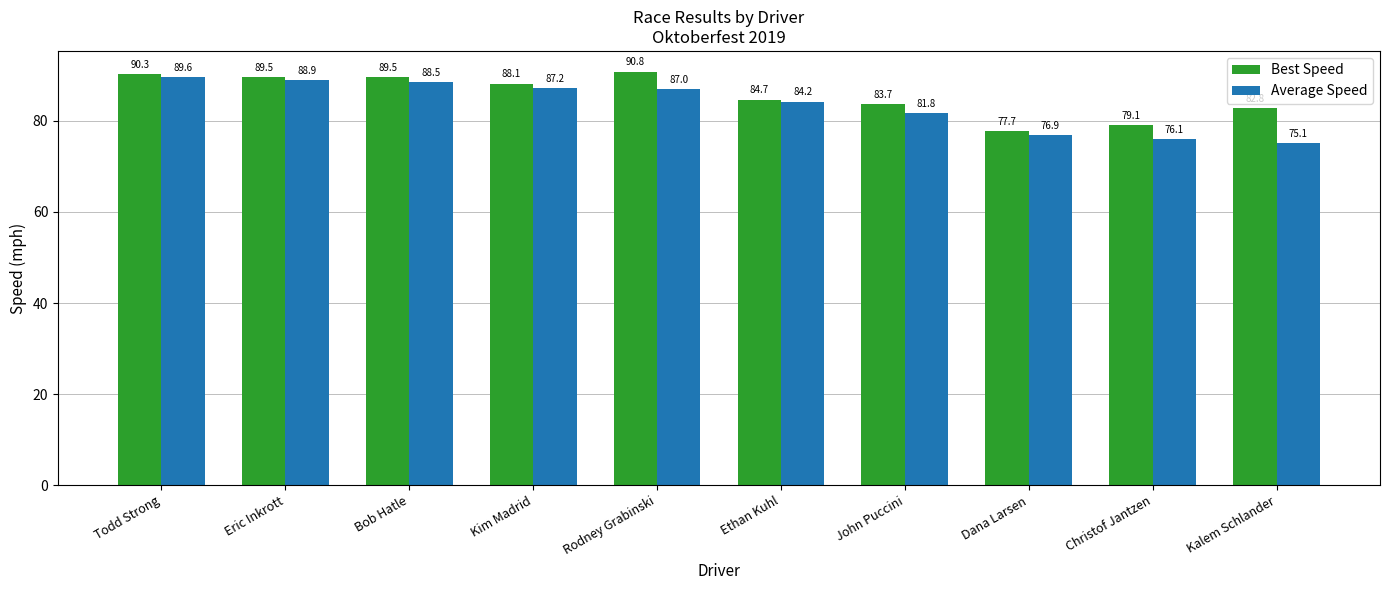

Which category has the highest value across all series?

Rodney Grabinski